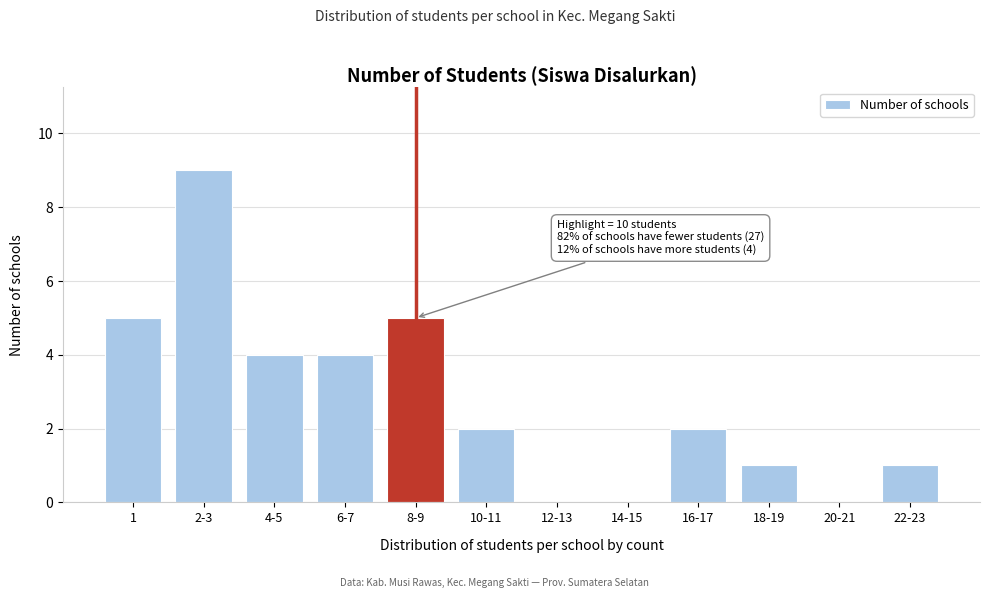

Reading left to right, list all the values displayed in this chart.

1=5	2-3=9	4-5=4	6-7=4	8-9=5	10-11=2	12-13=0	14-15=0	16-17=2	18-19=1	20-21=0	22-23=1